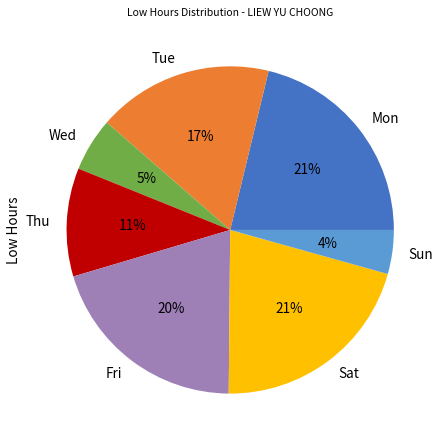

Between Sun and Tue, which is larger?

Tue